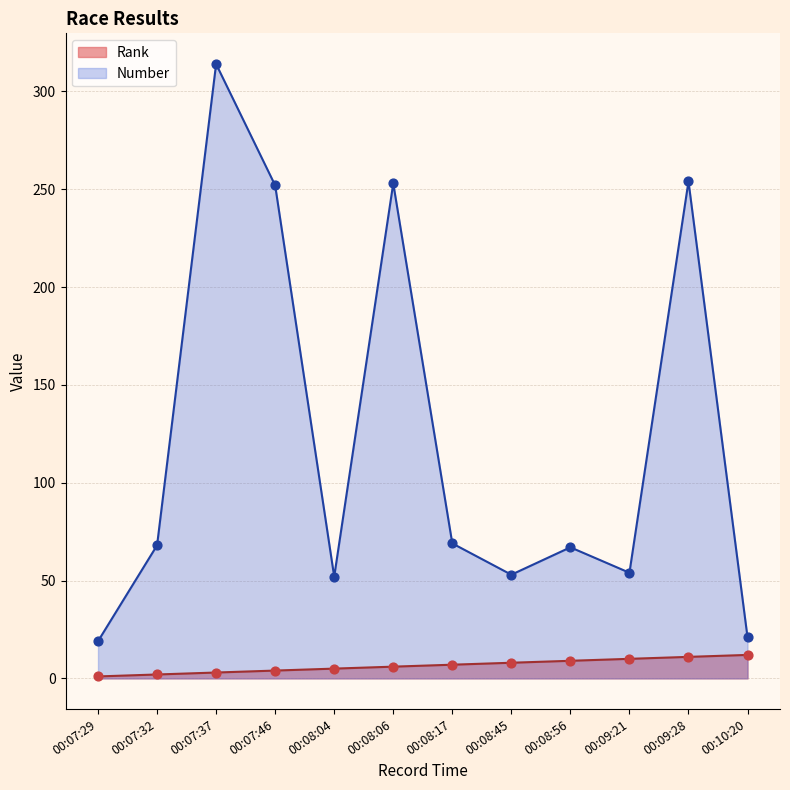

At how many categories does at least one series exceed 286?

1